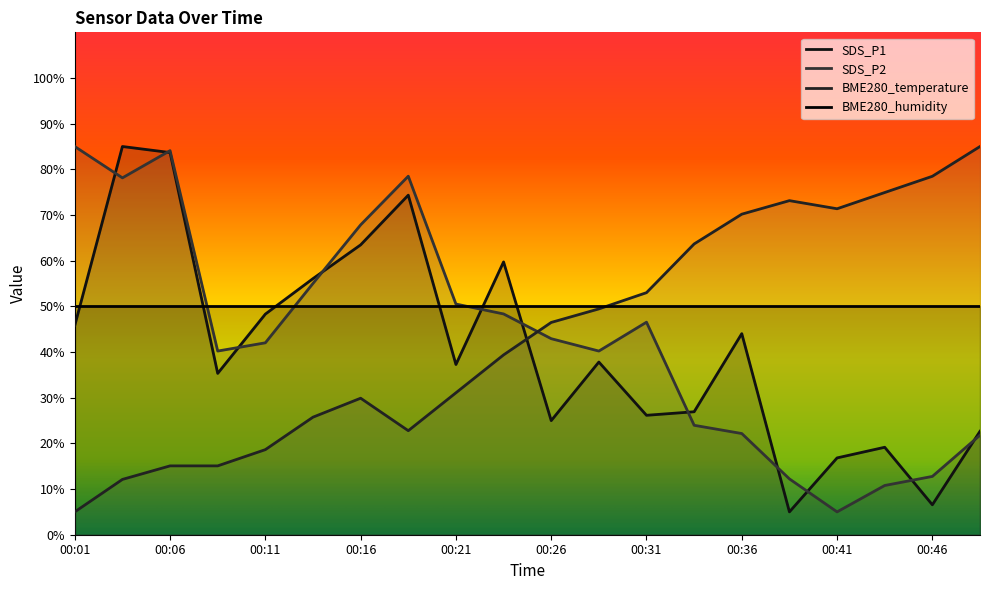

How many data points in SDS_P1 are less than 37?

9